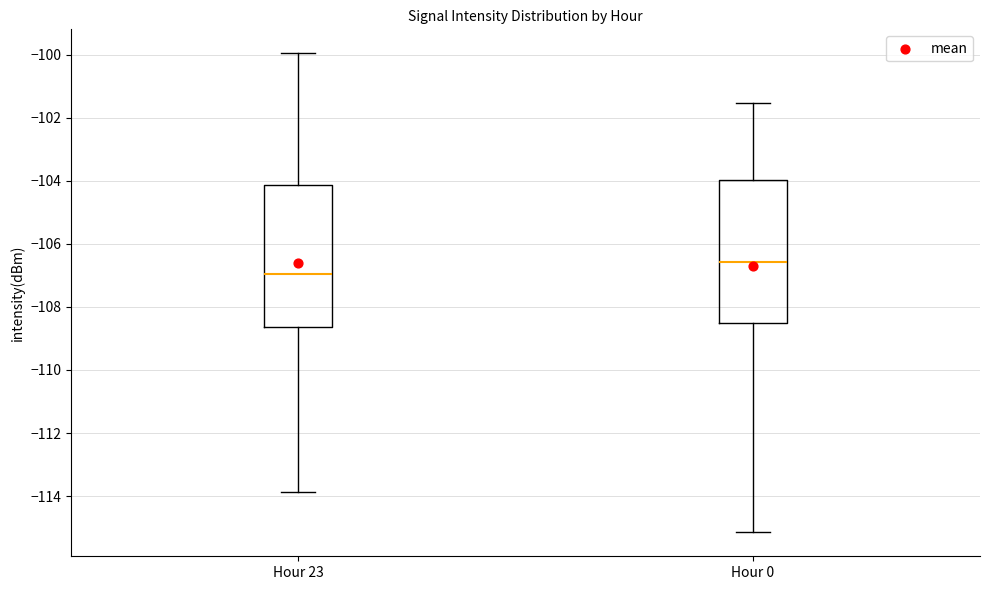

Where does the upper whisker of the box for Hour 0 end on the y-axis? The values are not printed on the chart, so give them approximately, as read against the axis.

-101.6